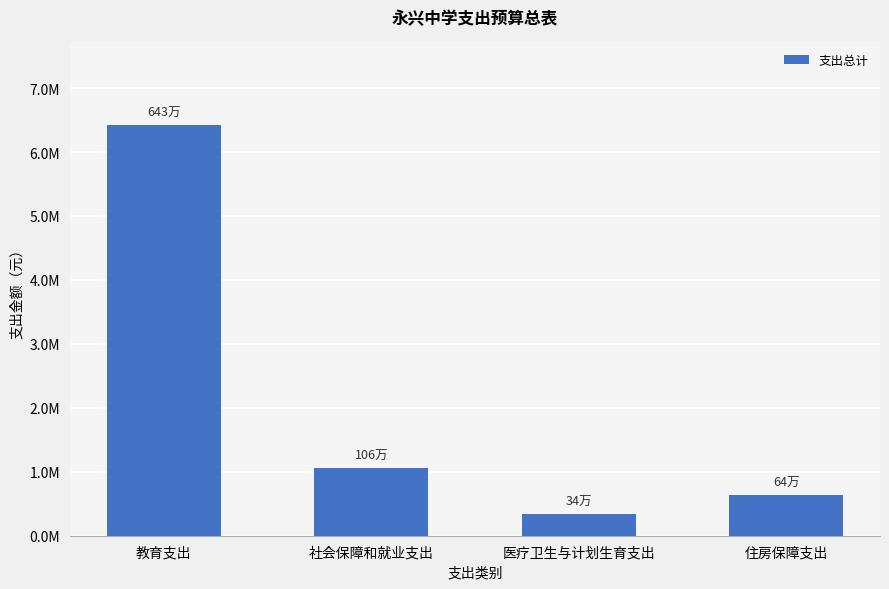

What is the approximate value at 社会保障和就业支出?

1059693